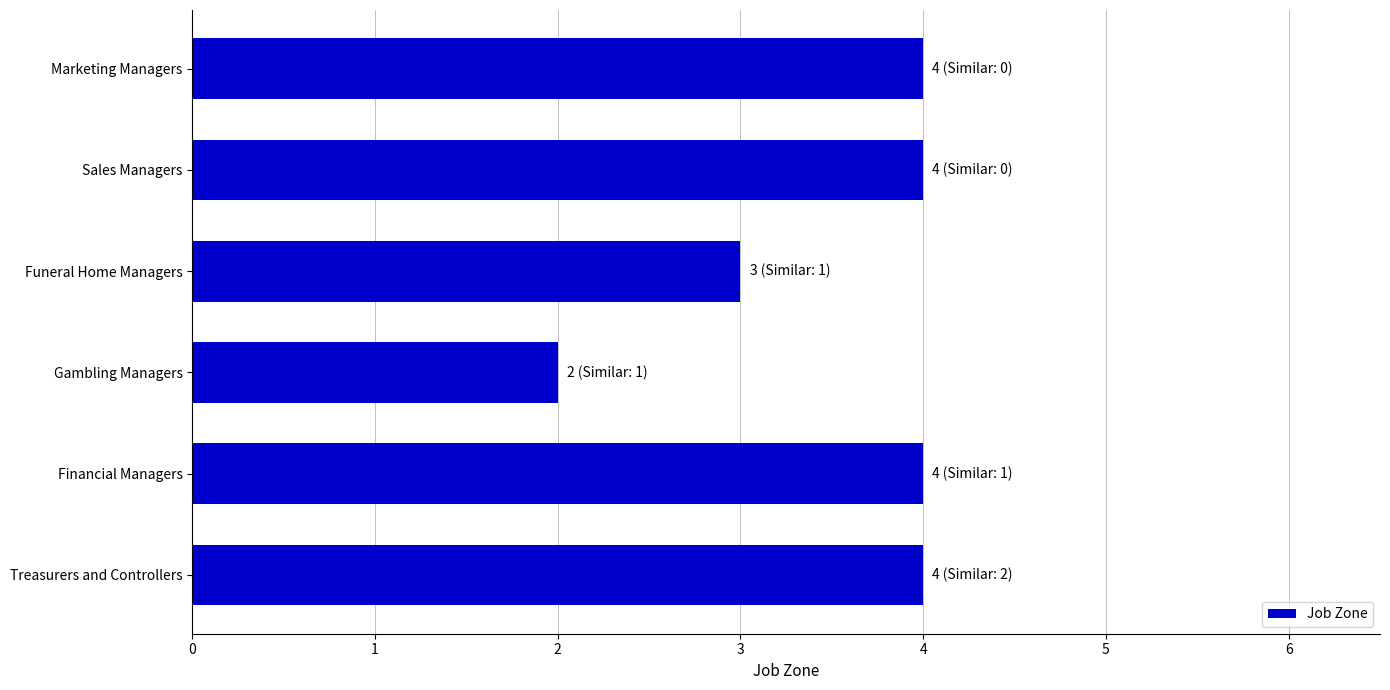

True or false: the data shows 4 at Marketing Managers.

True